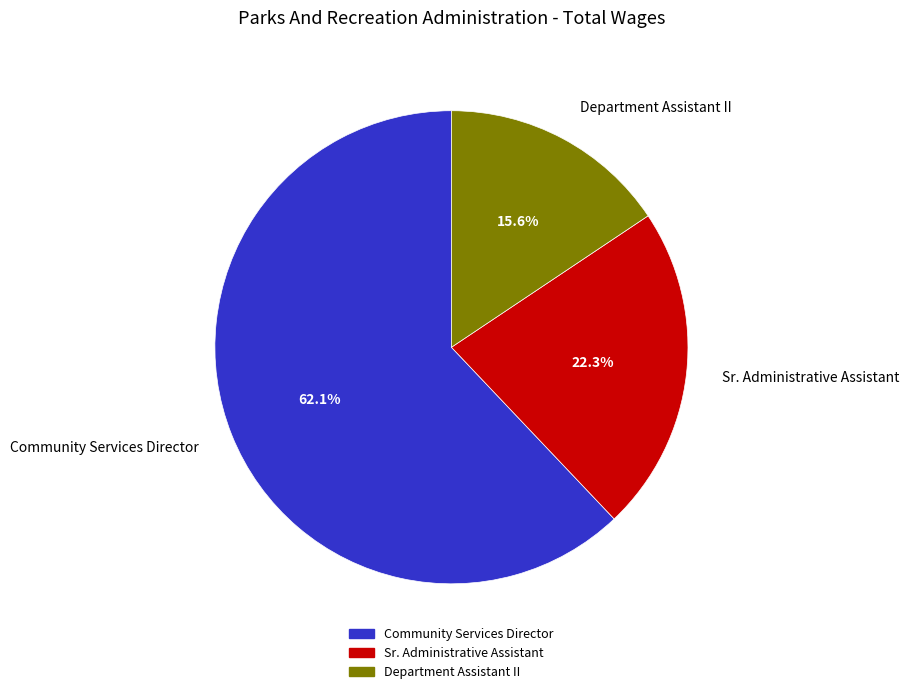

What percentage is the Department Assistant II slice, to the nearest percent?

16%